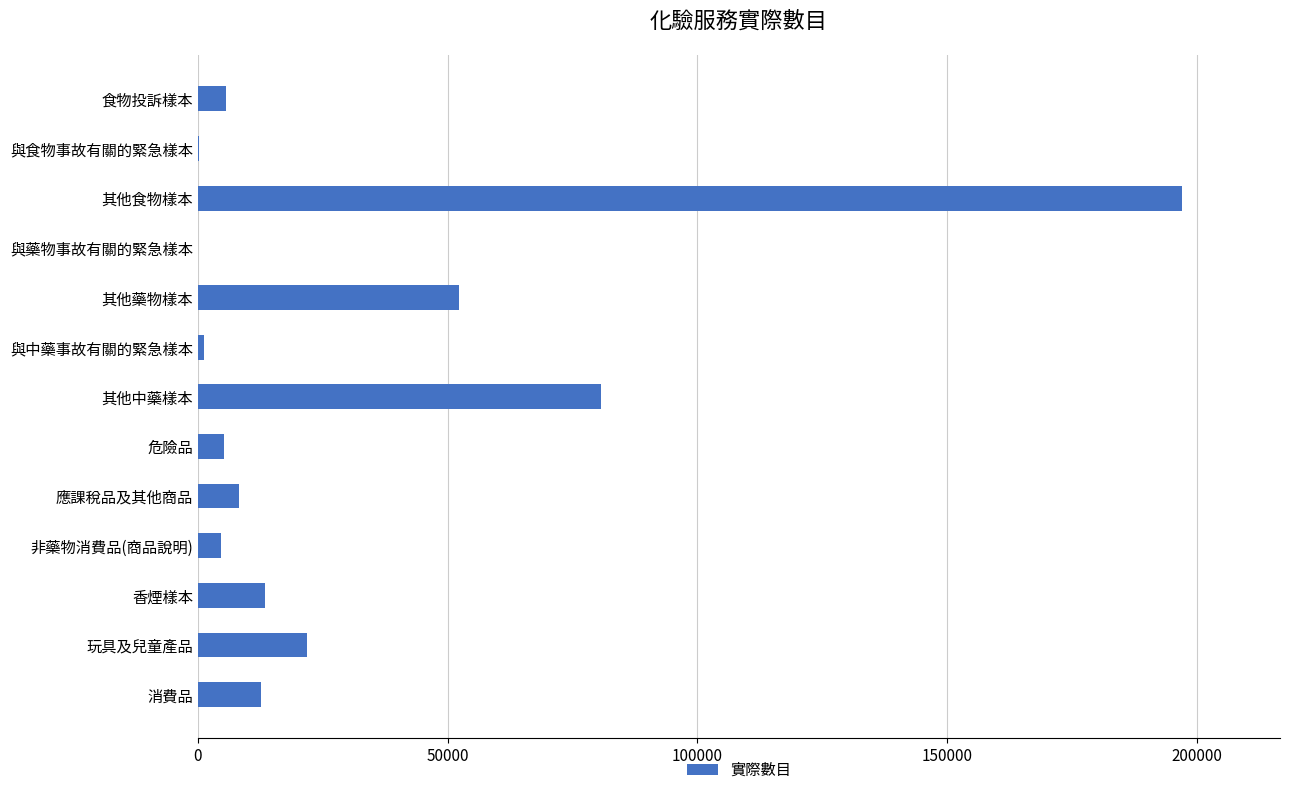

True or false: the data shows 28401 at 其他藥物樣本.

False